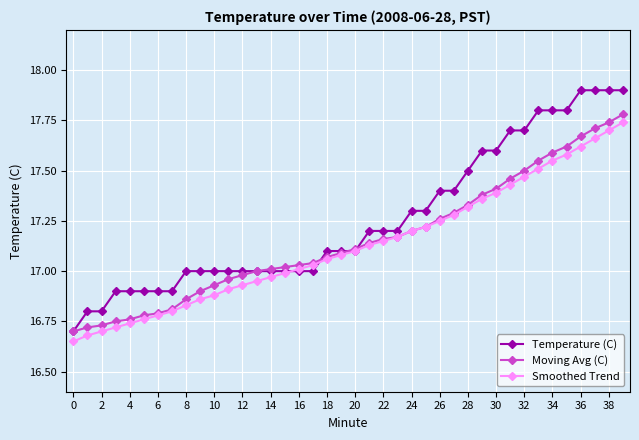

Which series has the largest range (max minus min)?

Temperature (C)